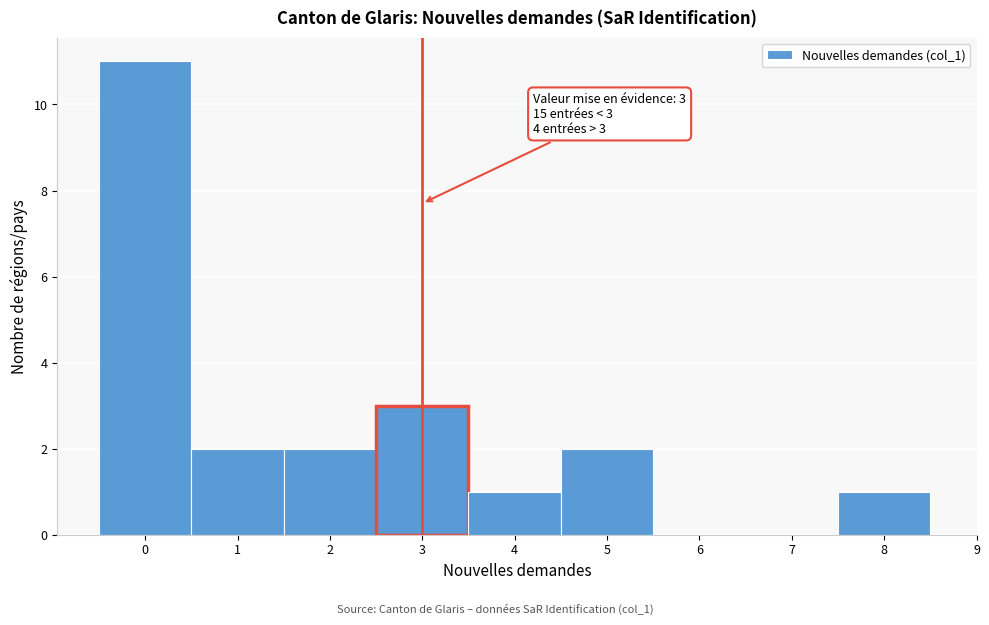

Which range on the x-axis has the tallest bar?

-0.5 to 0.5